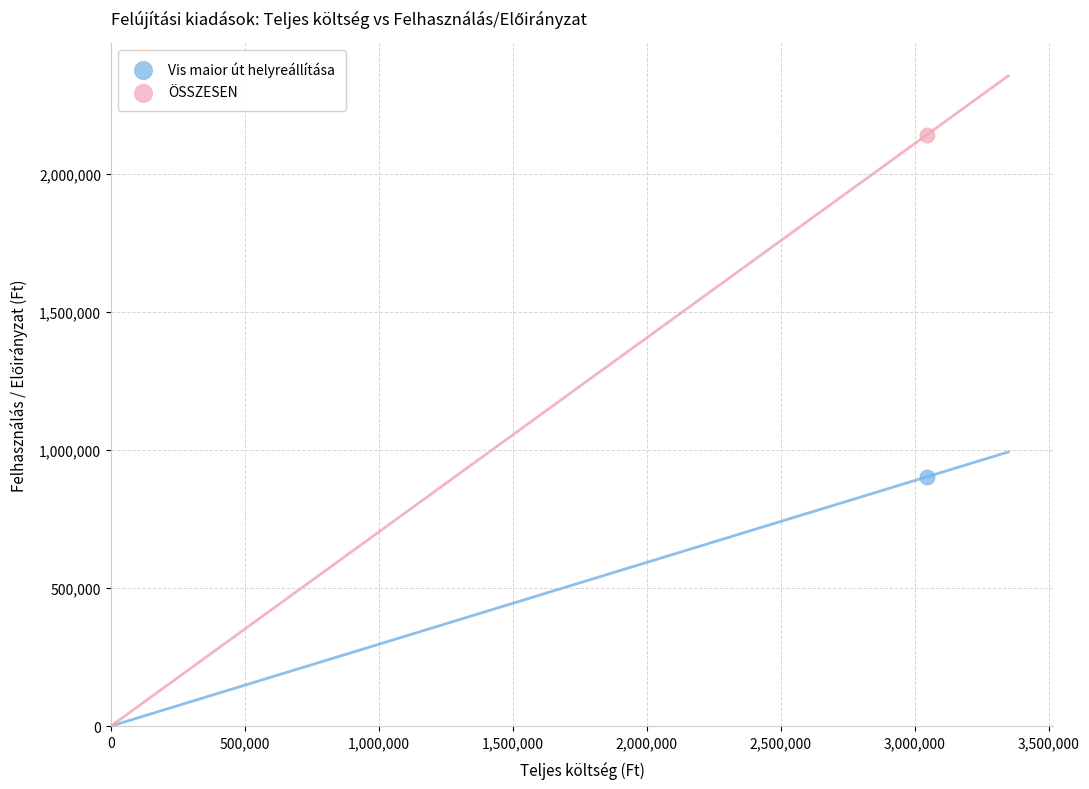

Across all data points, what is the average X value?

3044966